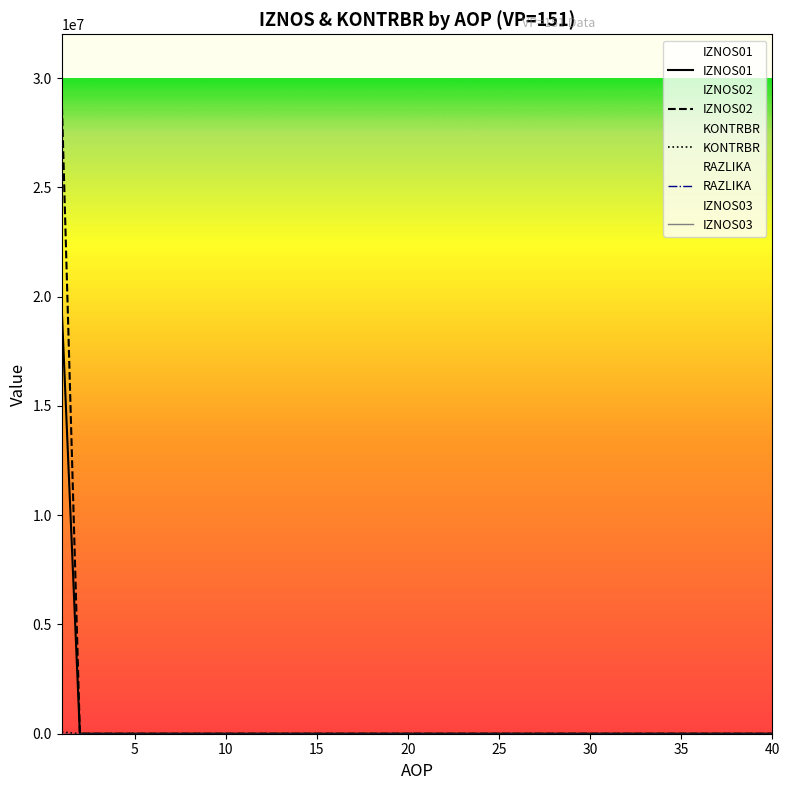

Which series has the widest spread of values?

IZNOS02